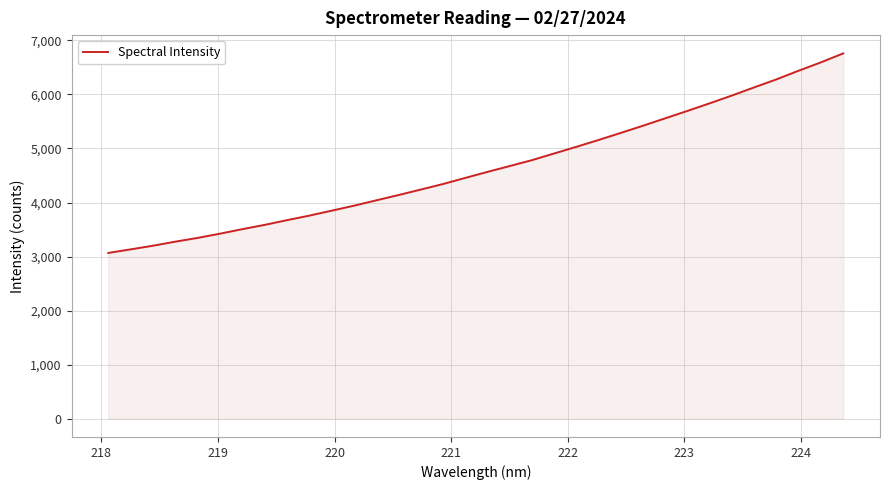

Reading left to right, what are all the values shown in this chart?

3067.1	3132.7	3200.0	3275.2	3344.6	3422.4	3506.1	3584.9	3671.8	3756.1	3847.1	3939.0	4038.0	4135.7	4237.7	4340.2	4453.5	4565.0	4673.4	4782.5	4906.0	5029.6	5156.7	5287.5	5420.7	5558.1	5695.4	5835.9	5980.2	6130.9	6279.0	6439.4	6593.9	6759.2